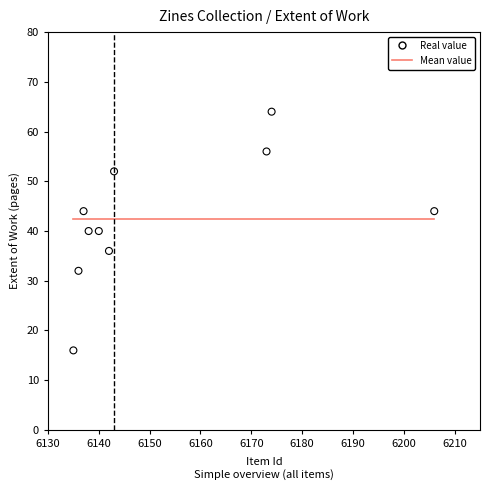

What is the range of Y values (max minus min)?

48